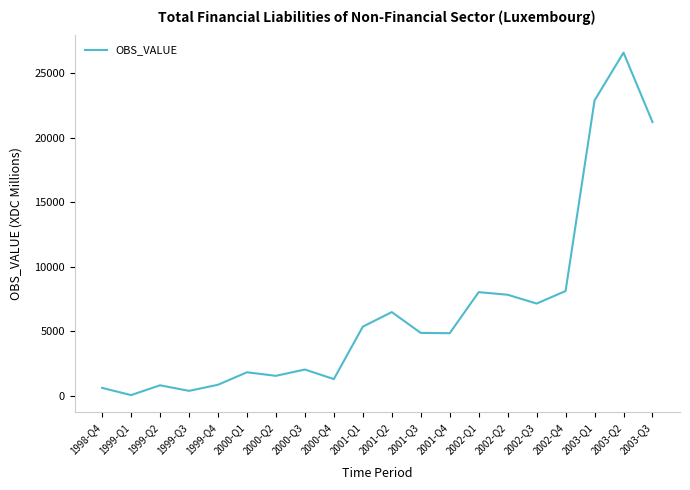

What is the maximum value shown in the chart?

26591.0